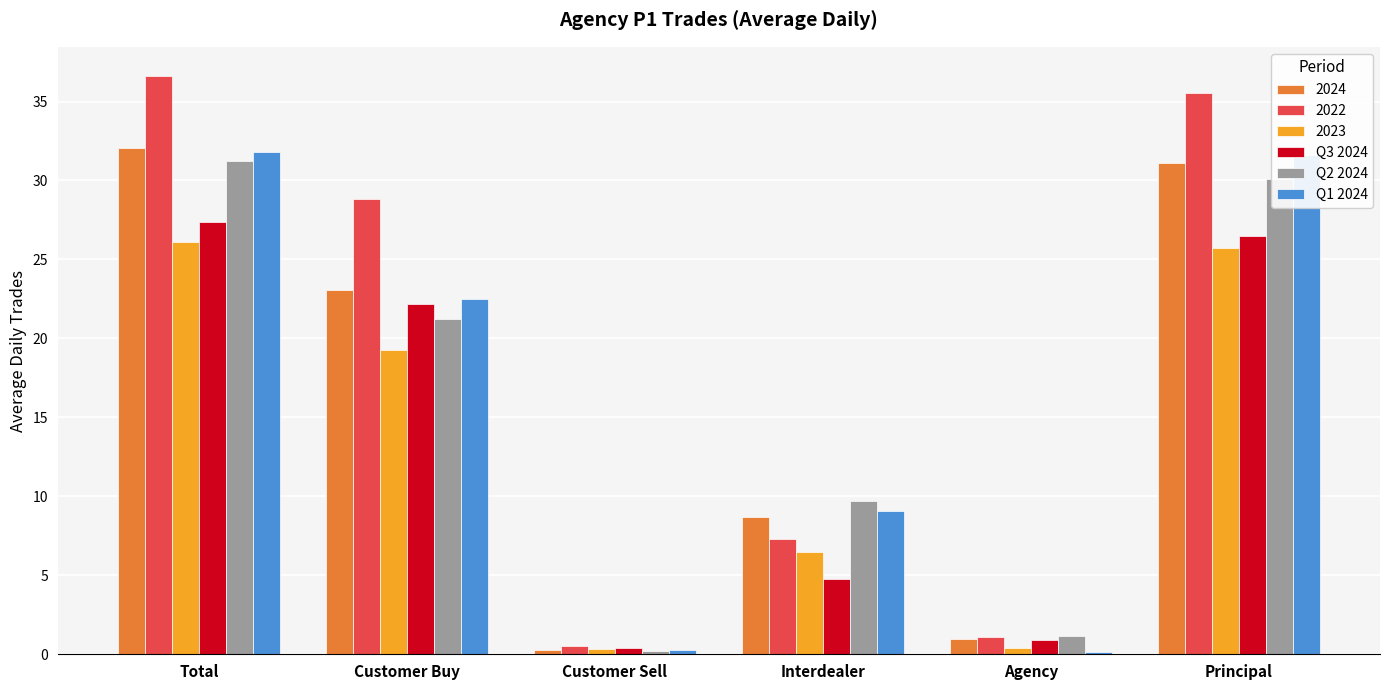

What are all the series names shown in the legend?

2024, 2022, 2023, Q3 2024, Q2 2024, Q1 2024